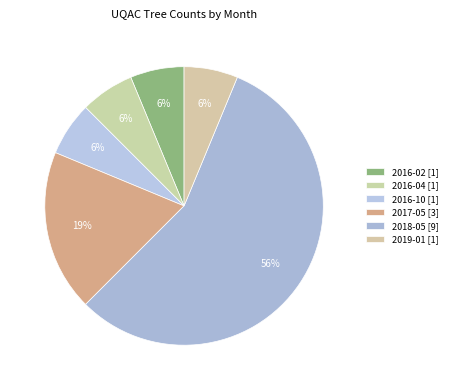

Which category has the smallest portion of the pie?

2016-02